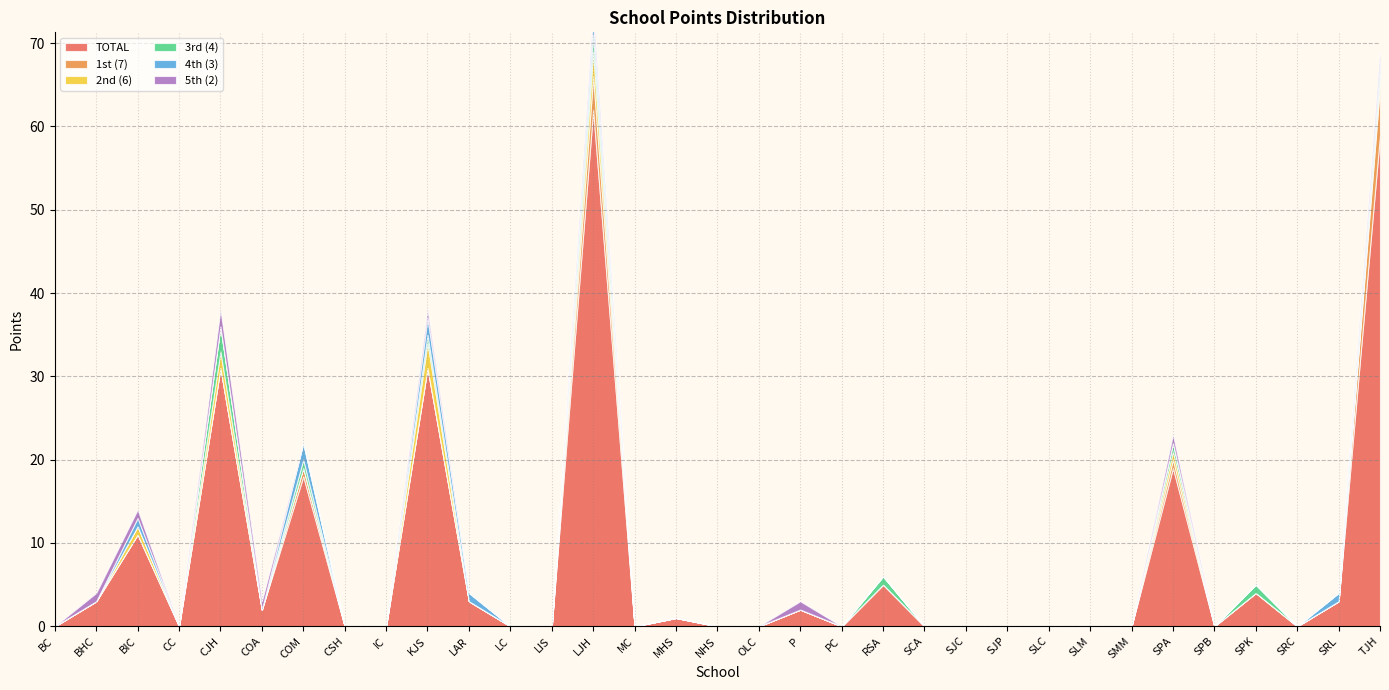

Which series has the largest total across all categories?

TOTAL